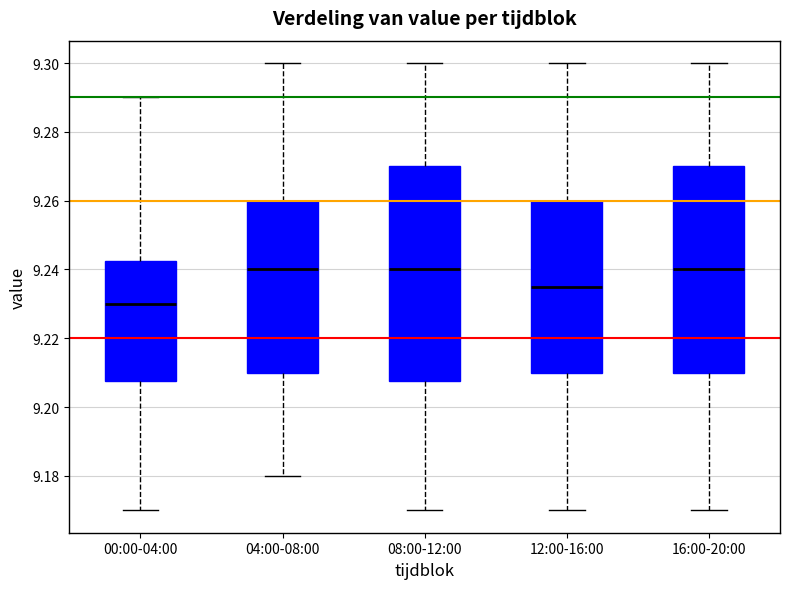

Comparing the boxes themselves (not the whiskers), which one is the tallest?

08:00-12:00